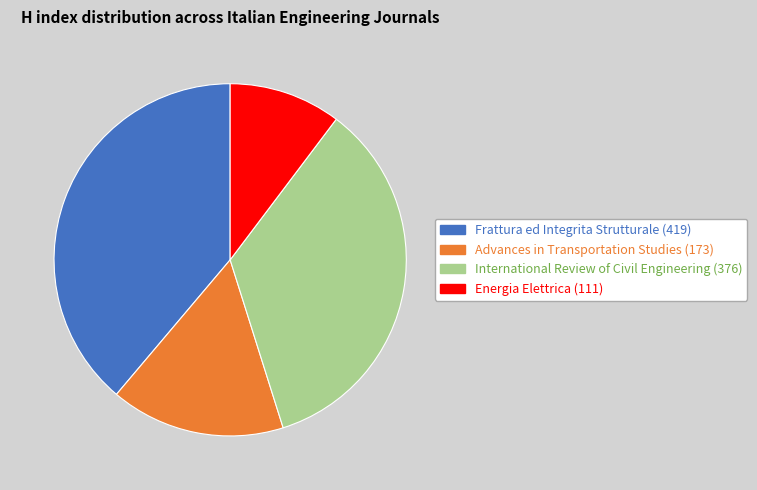

Combined, do Energia Elettrica and International Review of Civil Engineering account for over 50%?

No